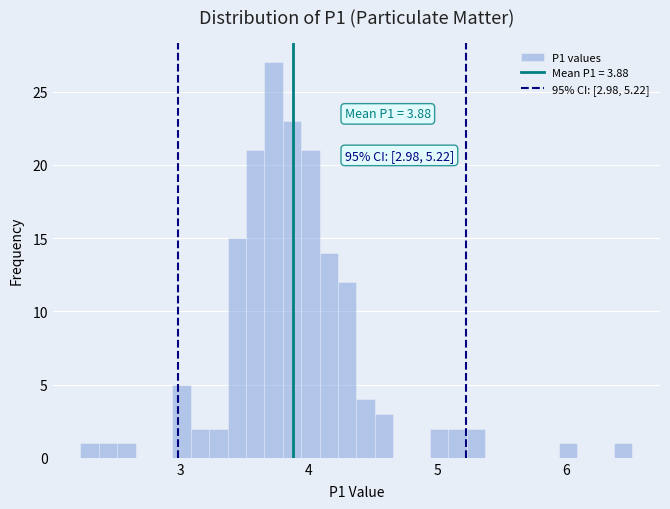

Read against the x-axis, roughly where is the centre of the tallest bar?

3.7